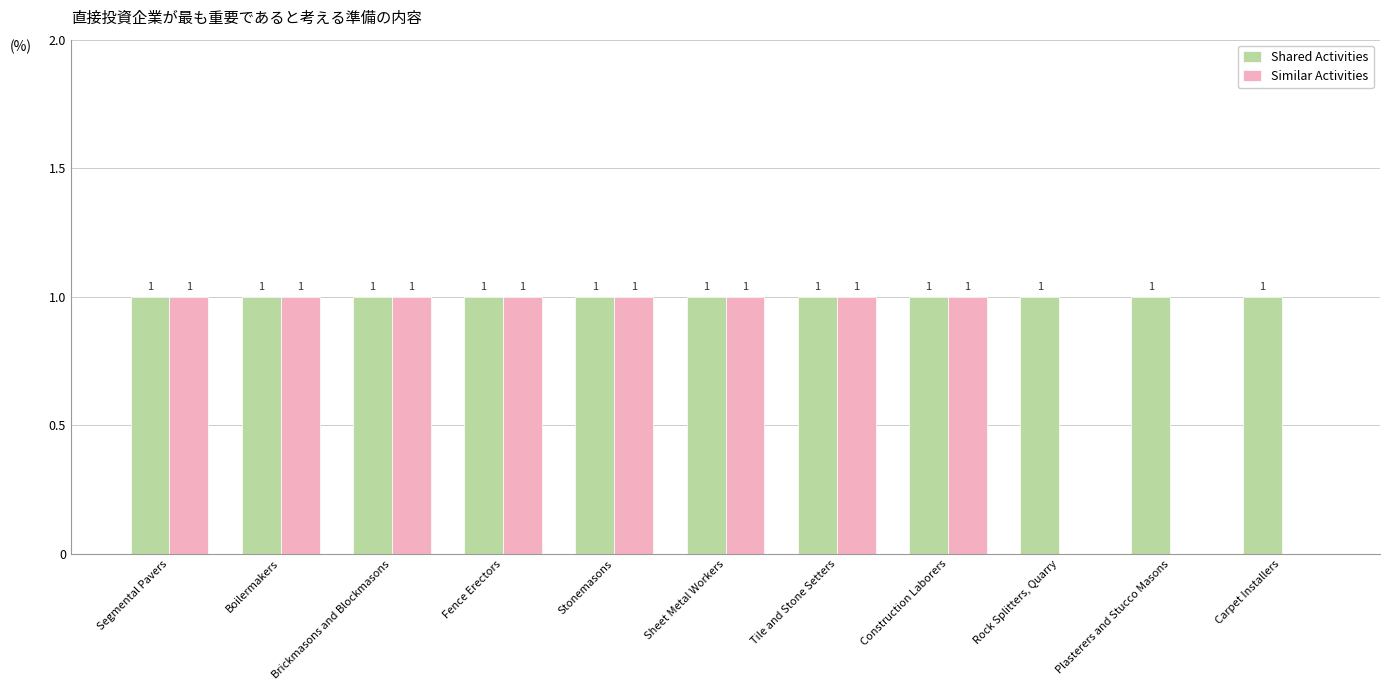

How many Similar Activities values are between 0 and 1?

11